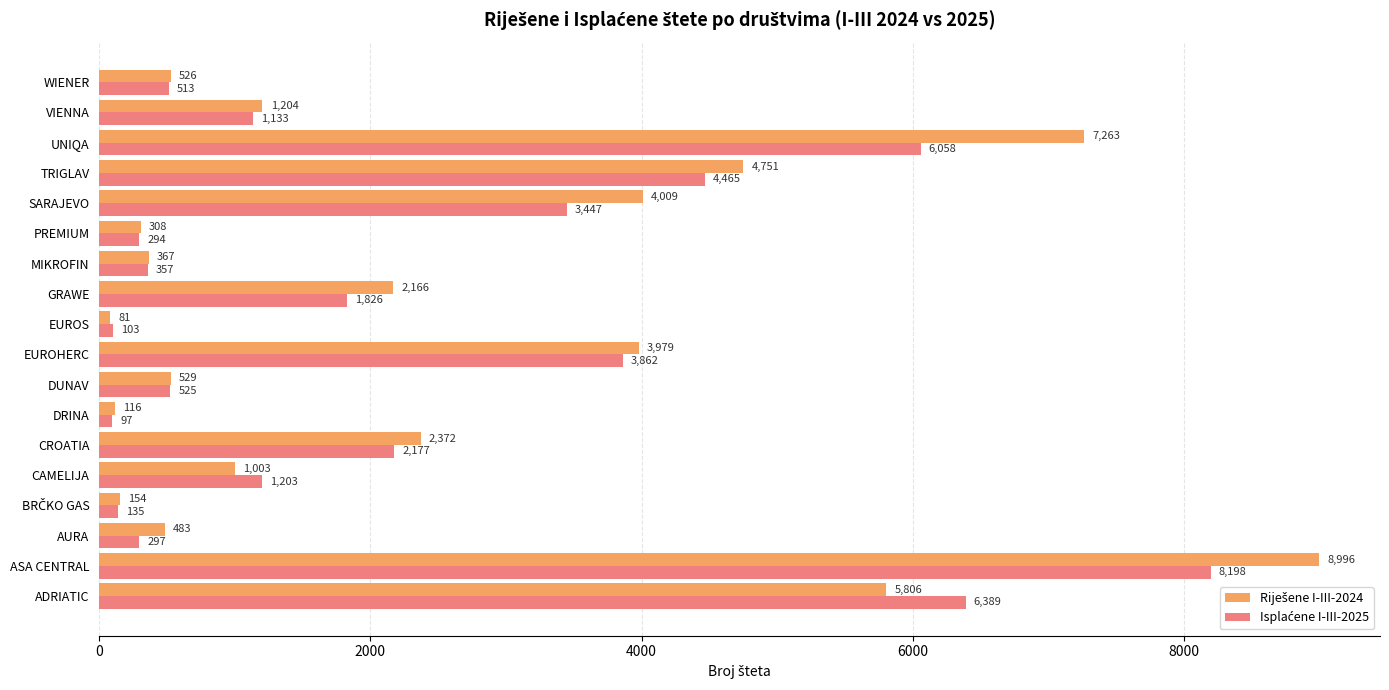

At which category is the sum across all series the highest?

ASA CENTRAL